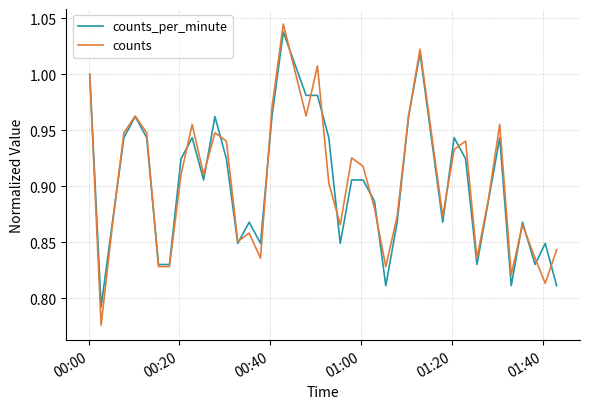

Which series has the largest range (max minus min)?

counts